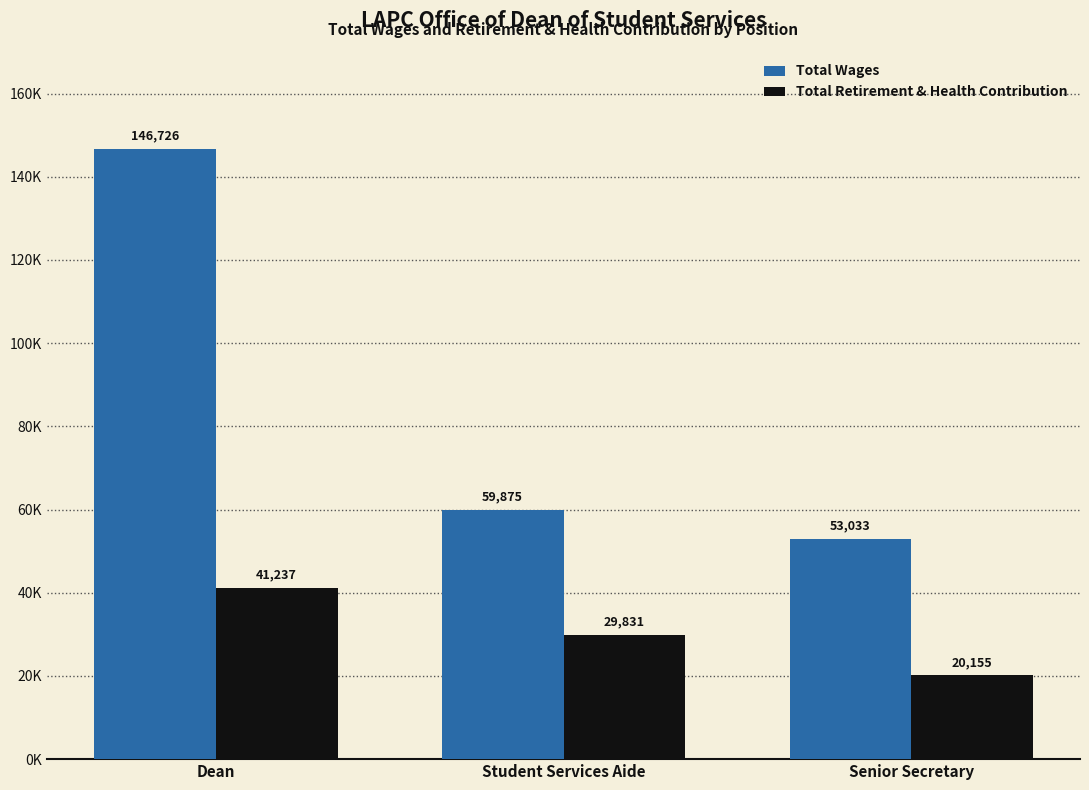

At how many categories does at least one series exceed 130451?

1